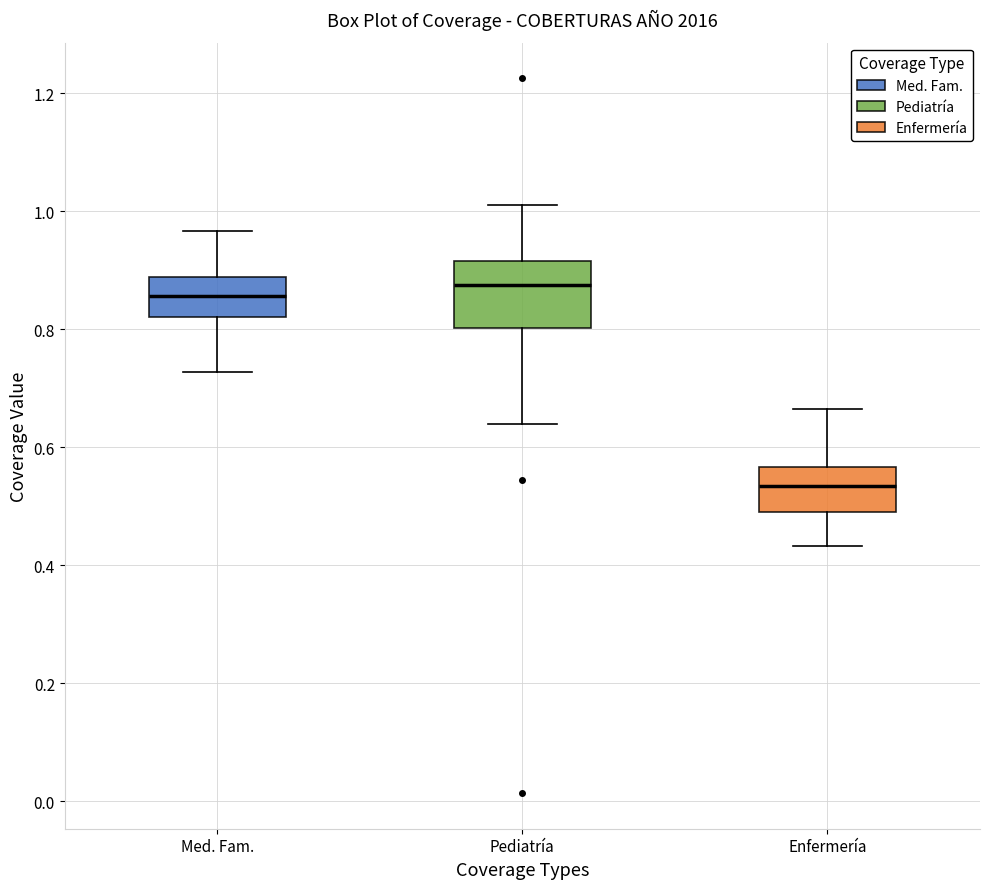

Comparing the boxes themselves (not the whiskers), which one is the tallest?

Pediatría